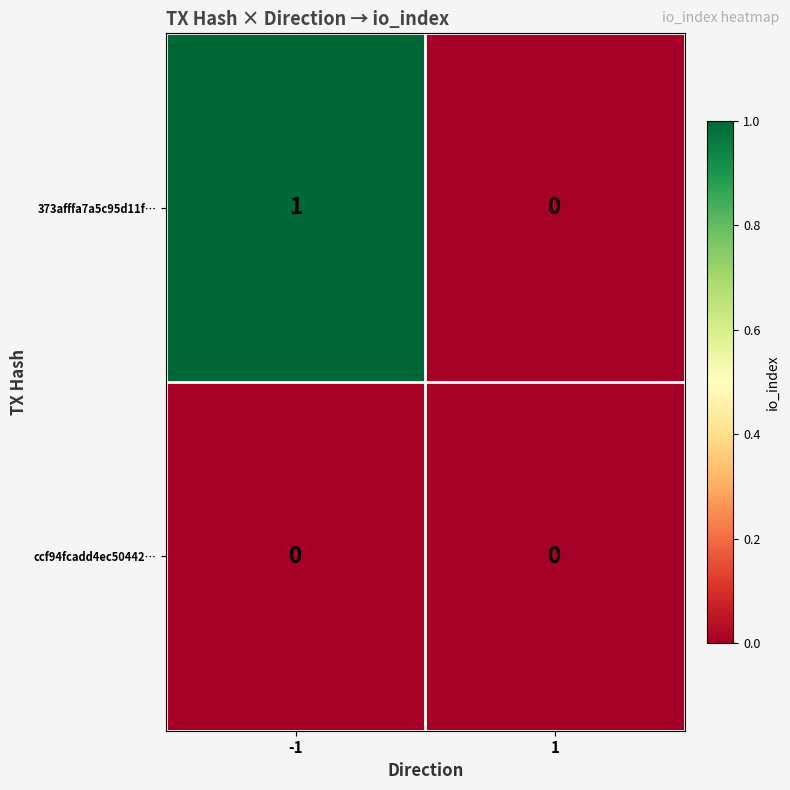

How many values in the 373afffa7a5c95d11f… series are below 1?

1